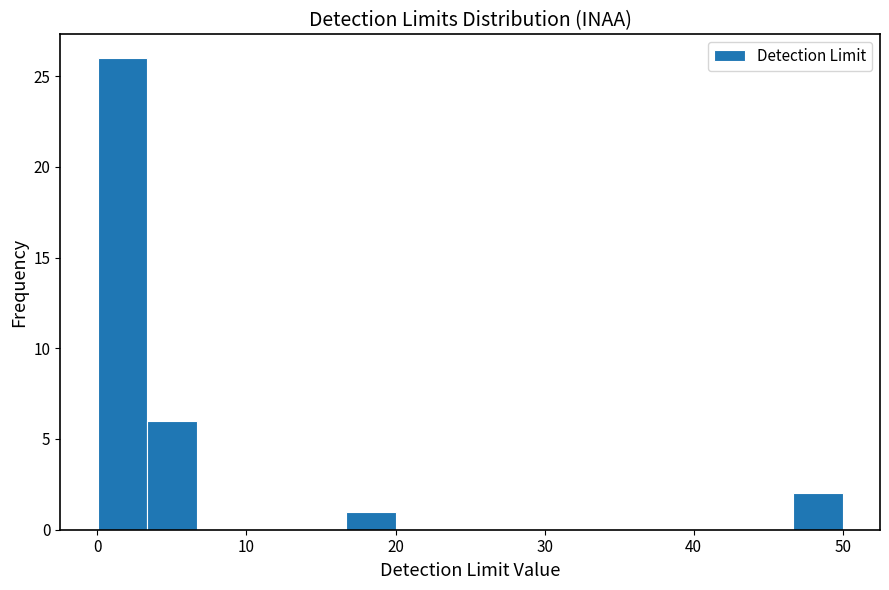

Around what value on the x-axis is the tallest bar? Give the approximate position of its centre, as read against the axis.

2